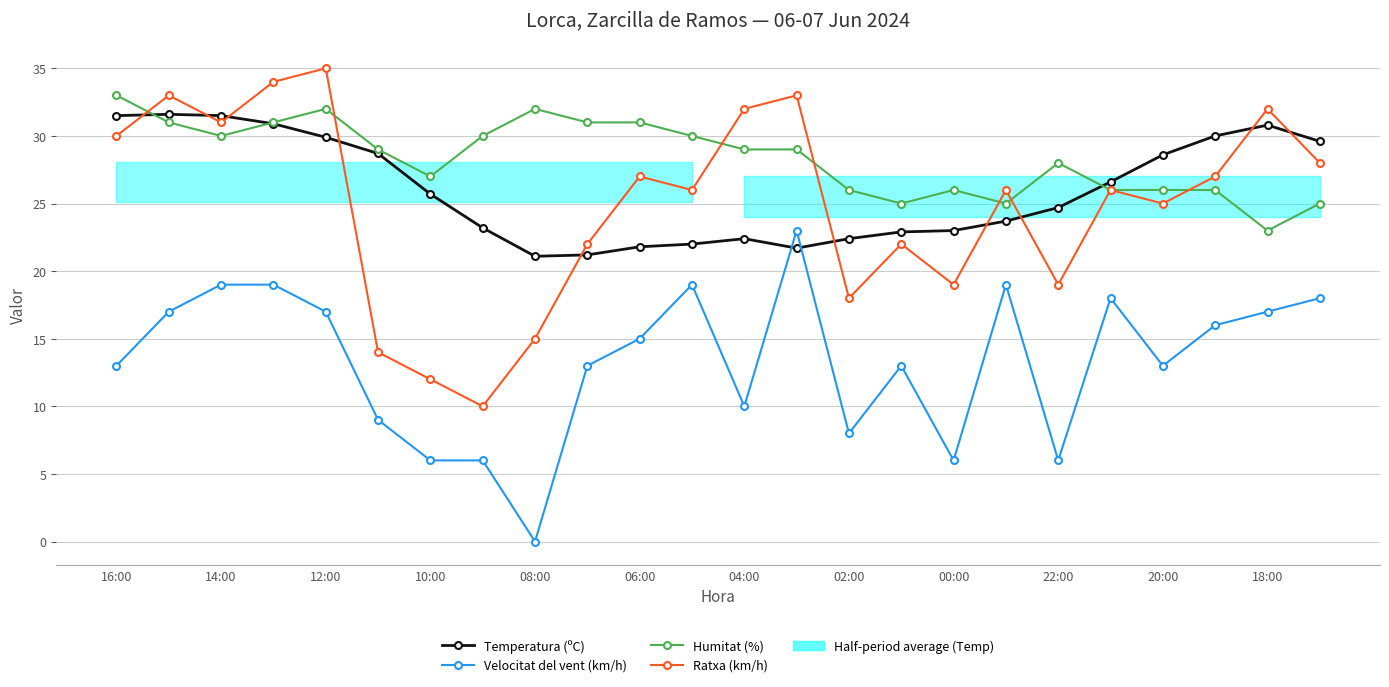

At how many categories does at least one series exceed 32?

5